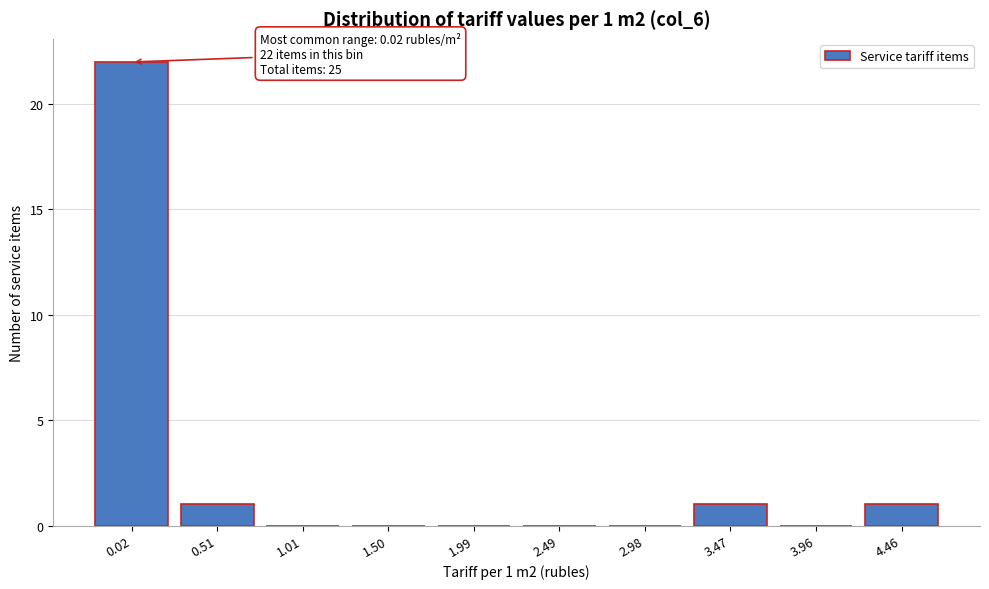

Reading right to left, what are all the values shown in this chart?

4.46=1	3.96=0	3.47=1	2.98=0	2.49=0	1.99=0	1.50=0	1.01=0	0.51=1	0.02=22